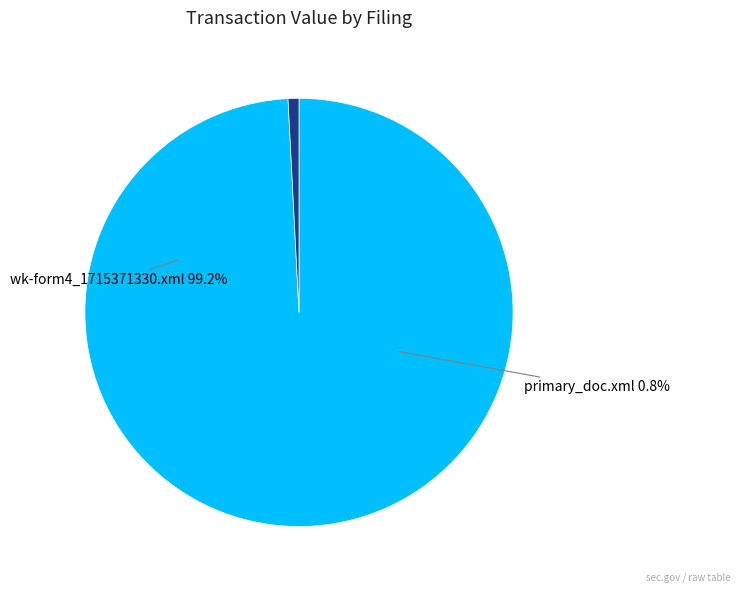

Is it true that wk-form4_1715371330.xml is 99% of the pie?

True